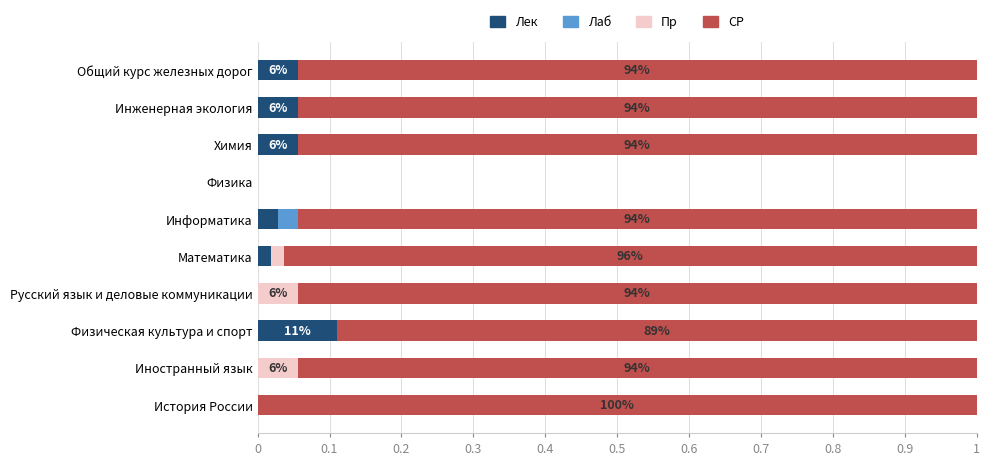

At which label does Лек reach its peak?

Физическая культура и спорт